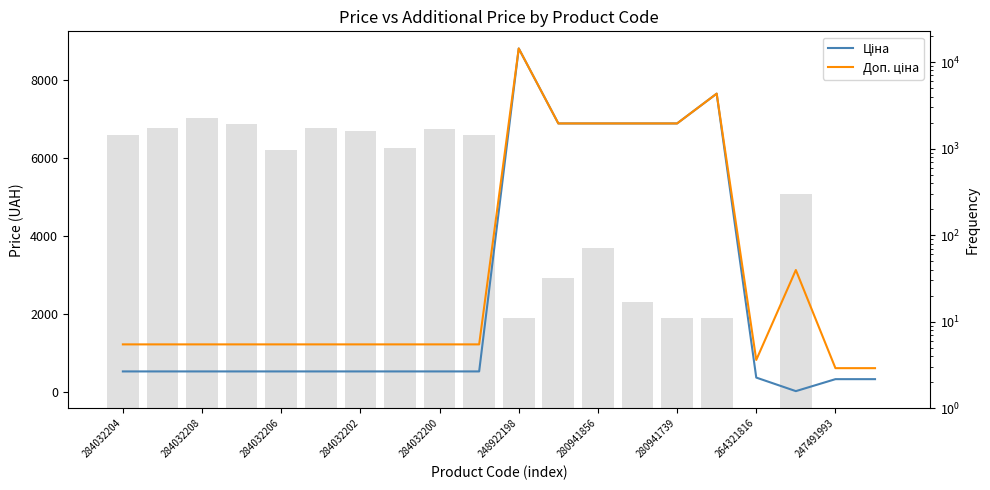

How many distinct data groups are displayed?

2